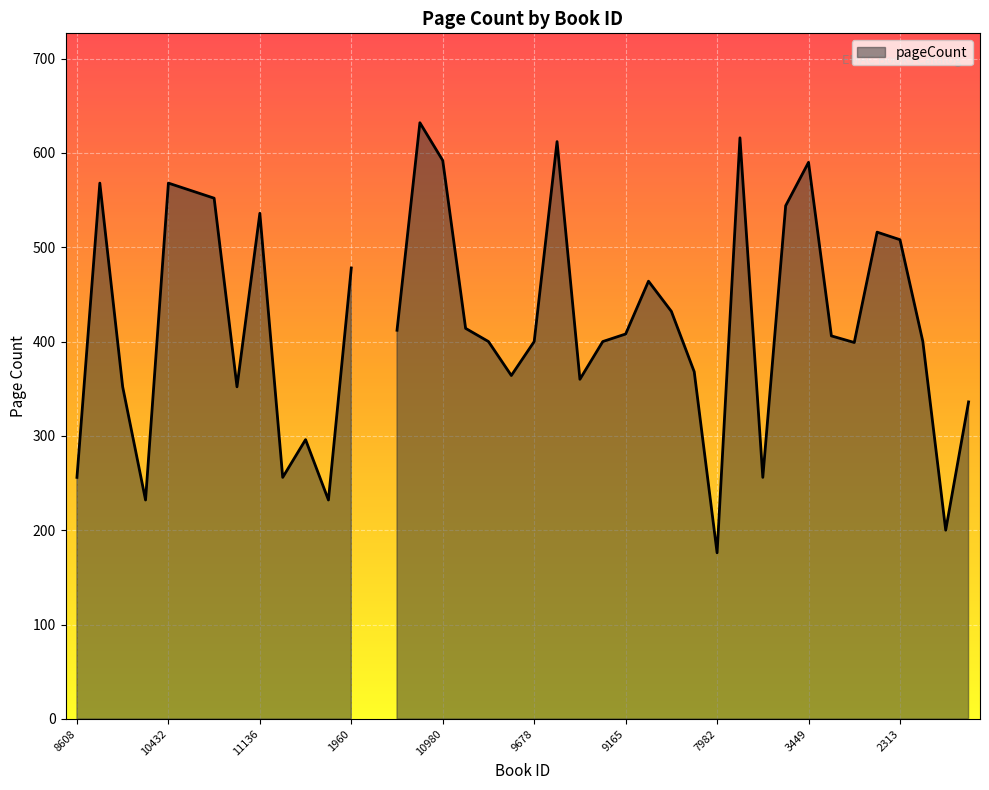

What is the change in value from 11991 to 16254?

+52